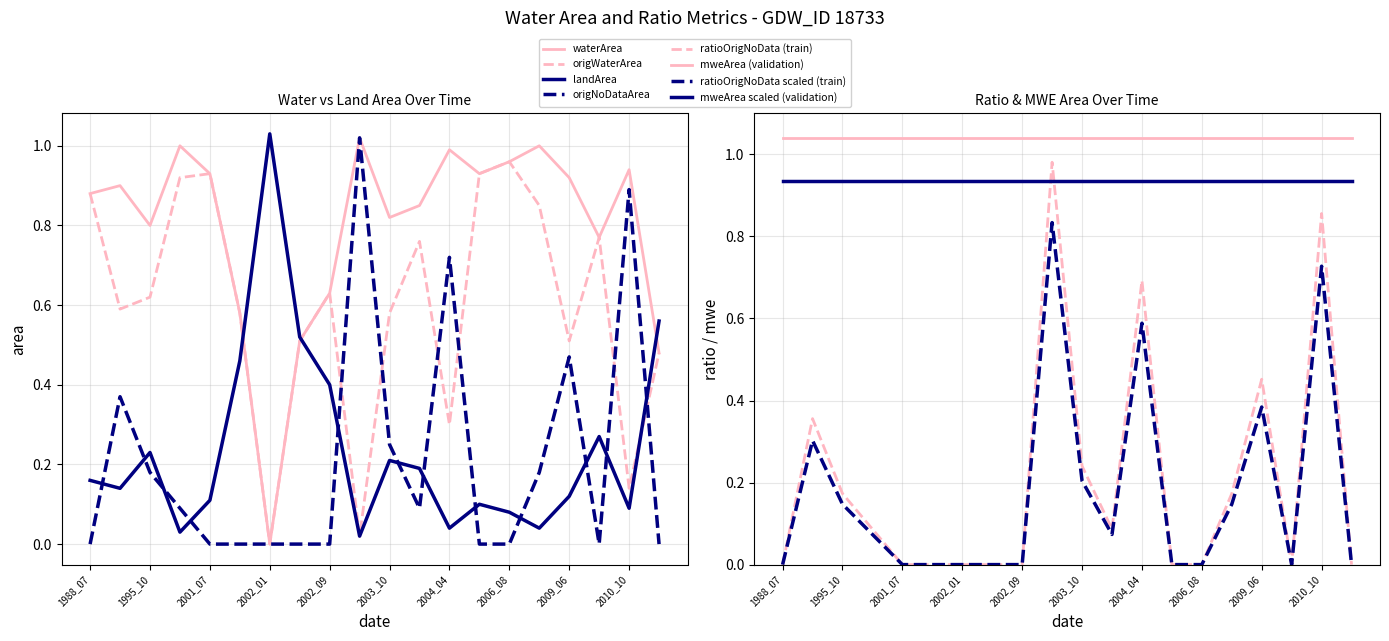

Does the chart have visible grid lines?

Yes